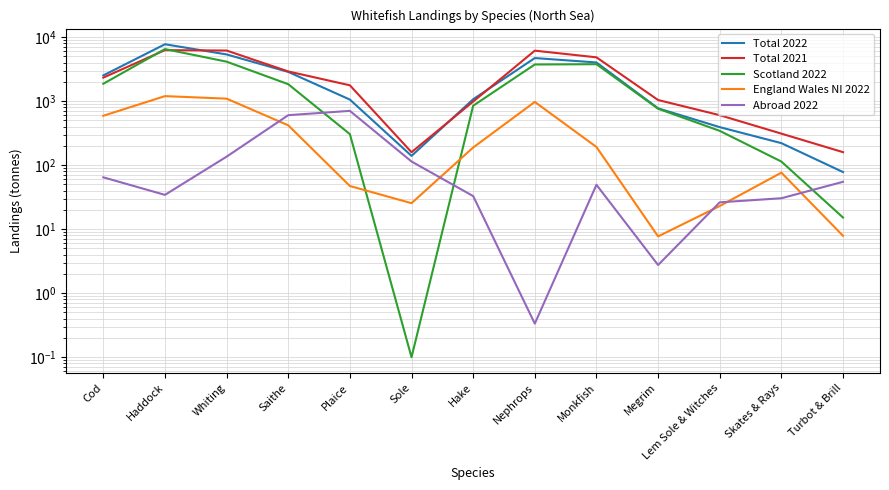

The value of Total 2021 at Sole is 239.5. True or false?

False